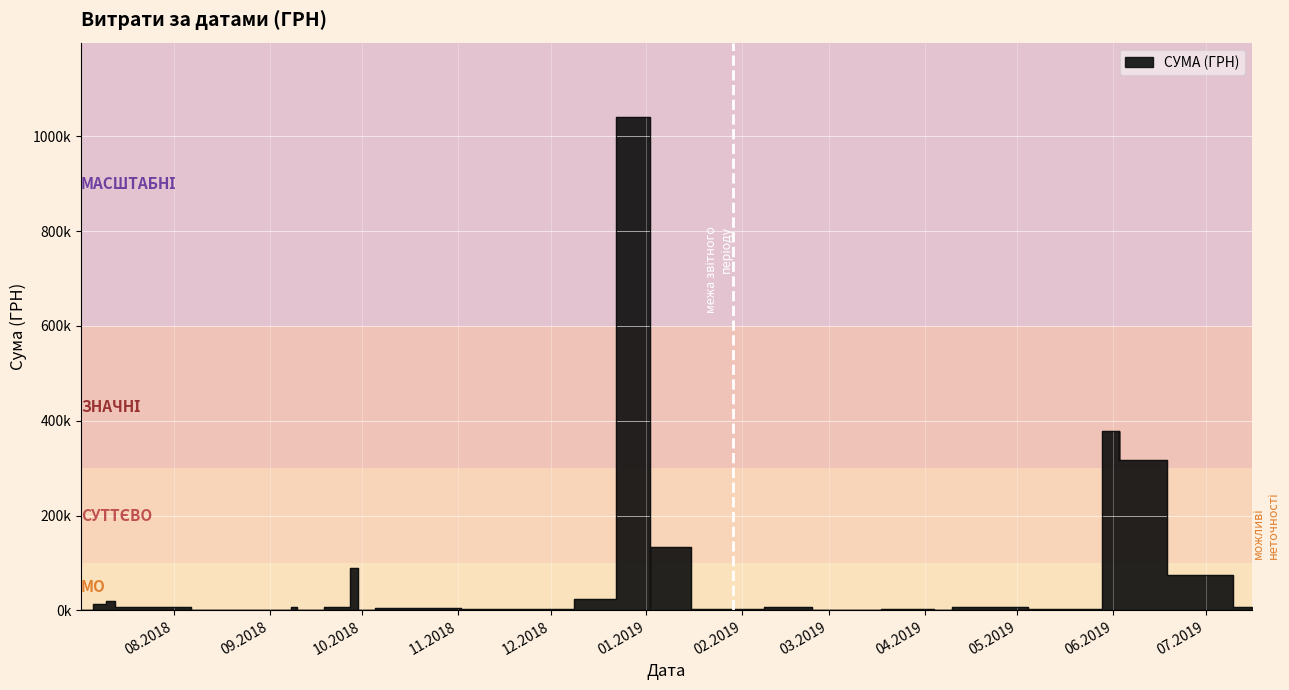

Where is the data nearest to the value 520770?

03.06.2019